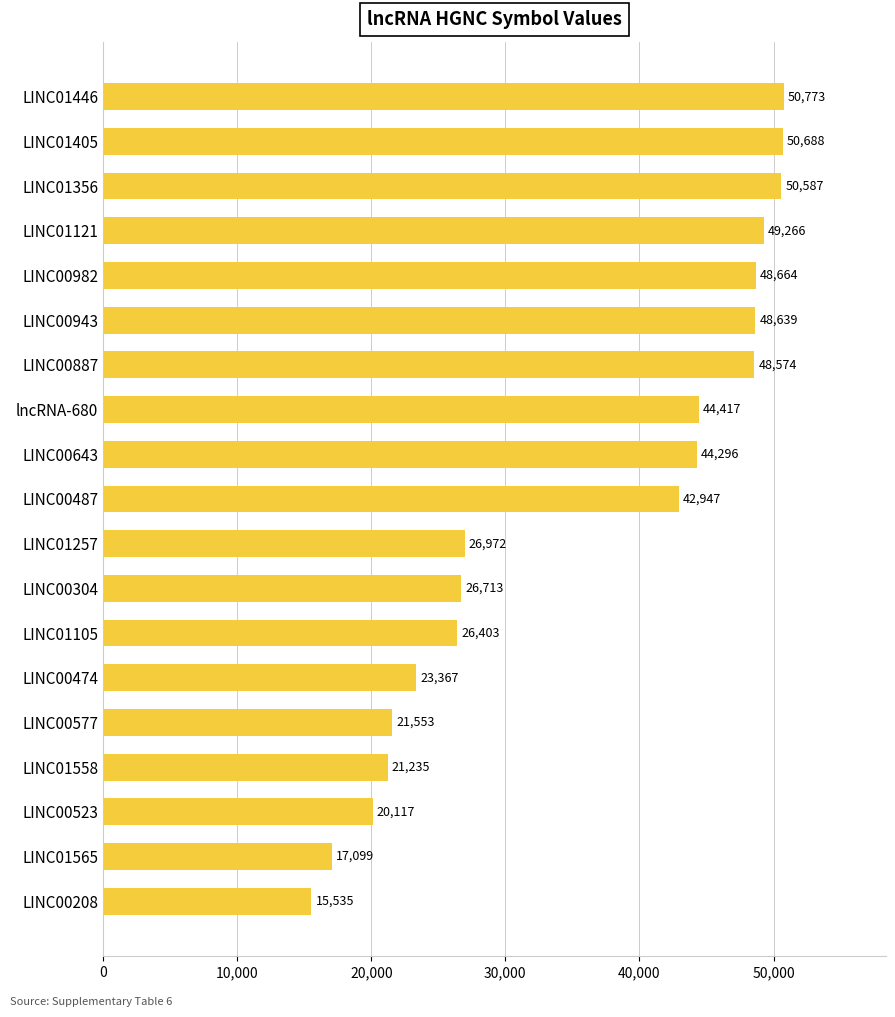

What value does the data have at LINC00304?

26713